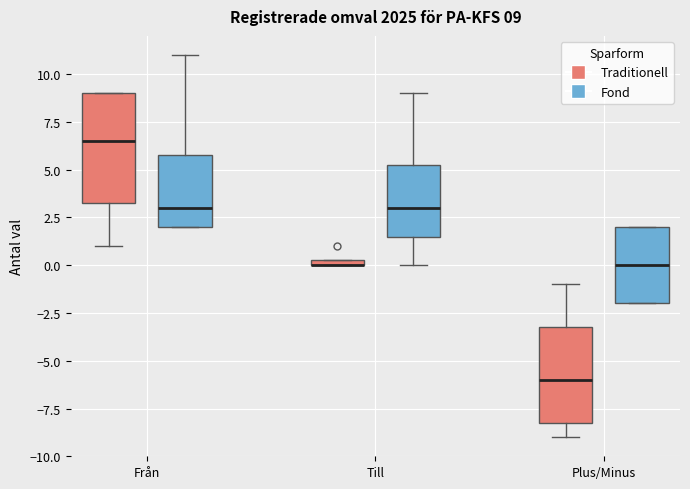

Which box is the tallest, from its lower edge to its upper edge?

Från (Traditionell)